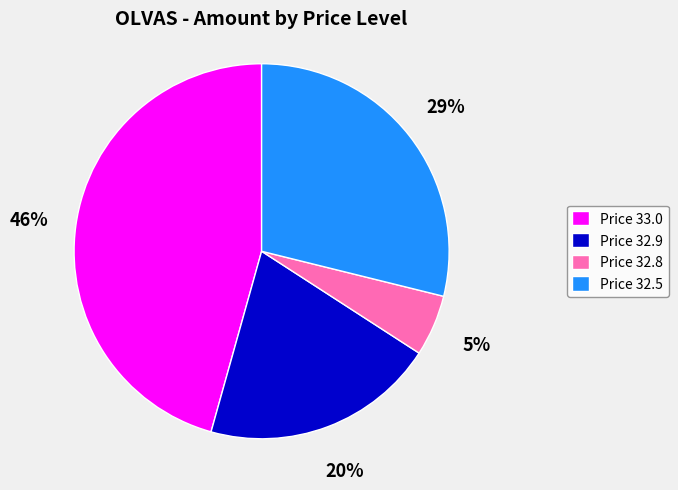

How many segments does this pie chart have?

4